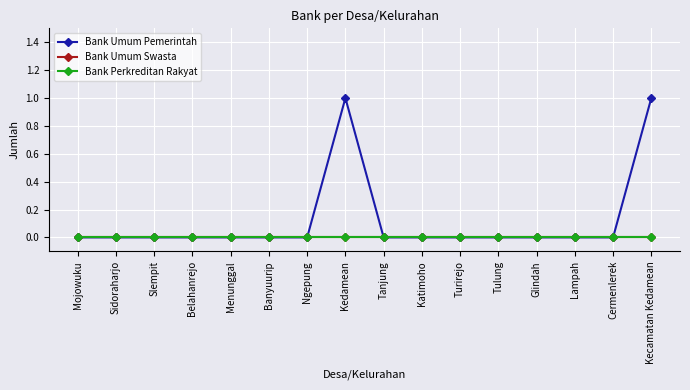

In Bank Umum Pemerintah, how many points are higher than both neighbors (excluding endpoints)?

1